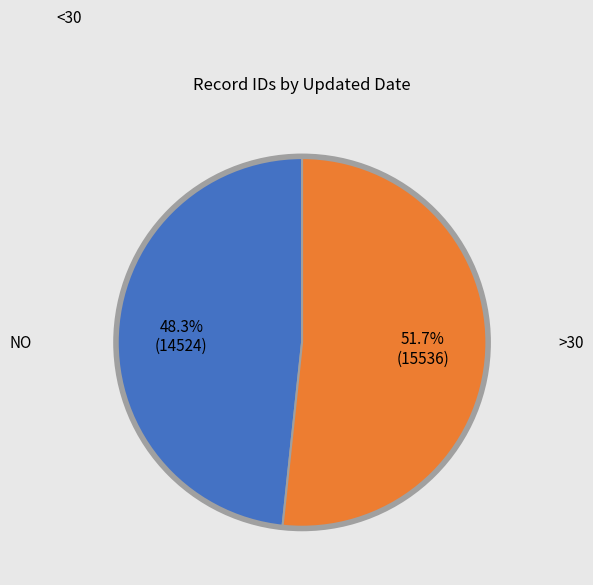

Is there a majority slice in this chart?

Yes